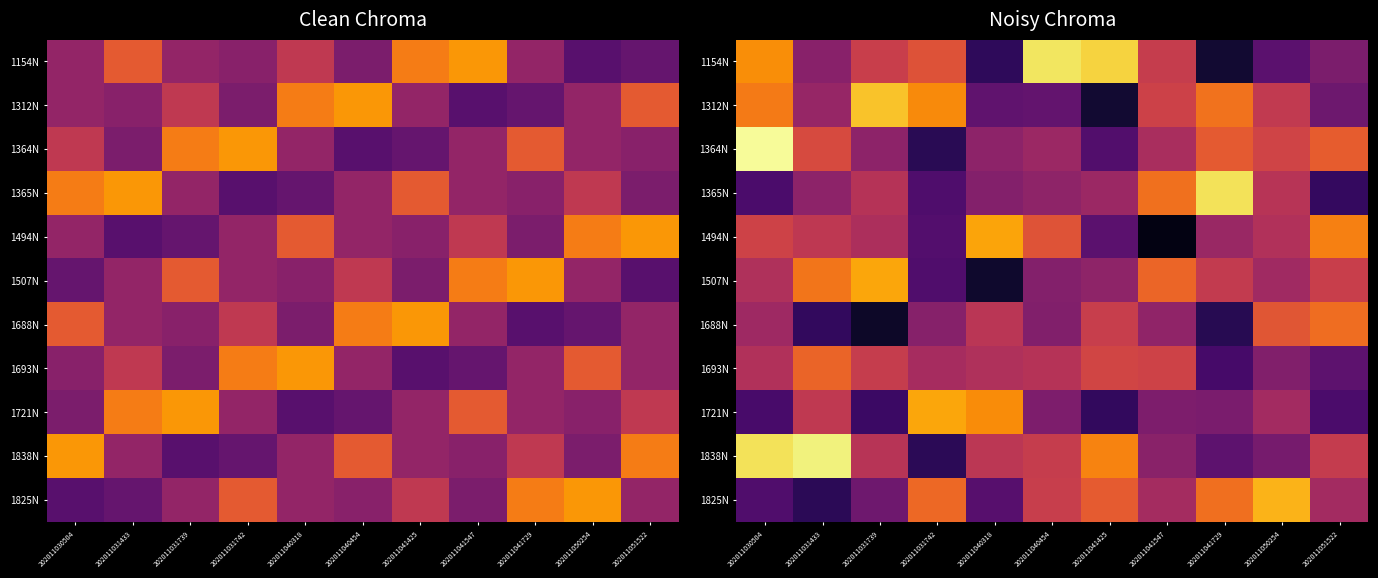

Is the value of 1838N at 202011031433 greater than the value of 1688N at 202011031742?

Yes